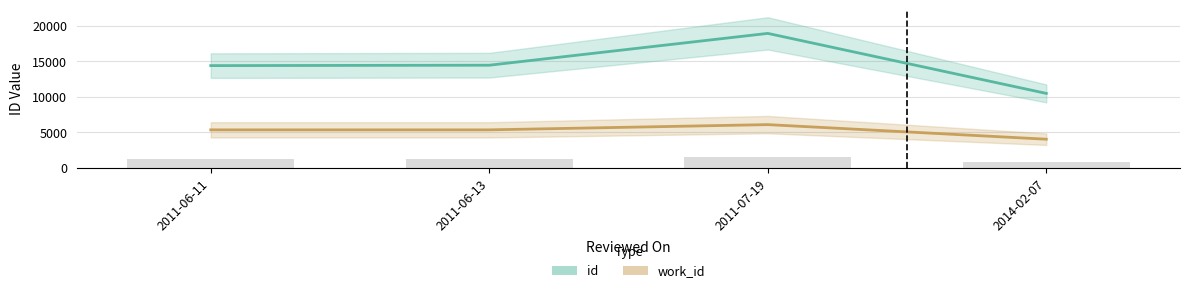

What is the value of the work_id bar at the 3rd from the left?

6102